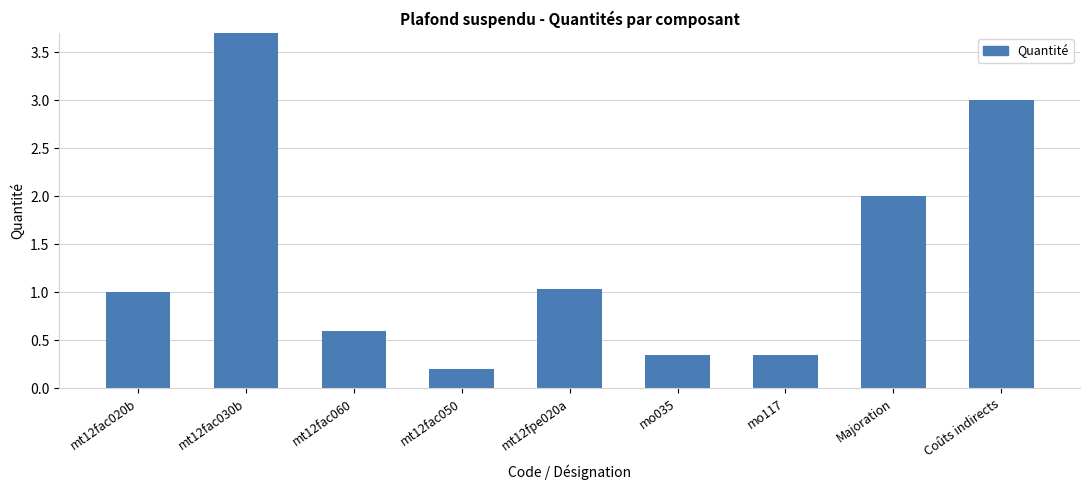

How many values are below 1?

4